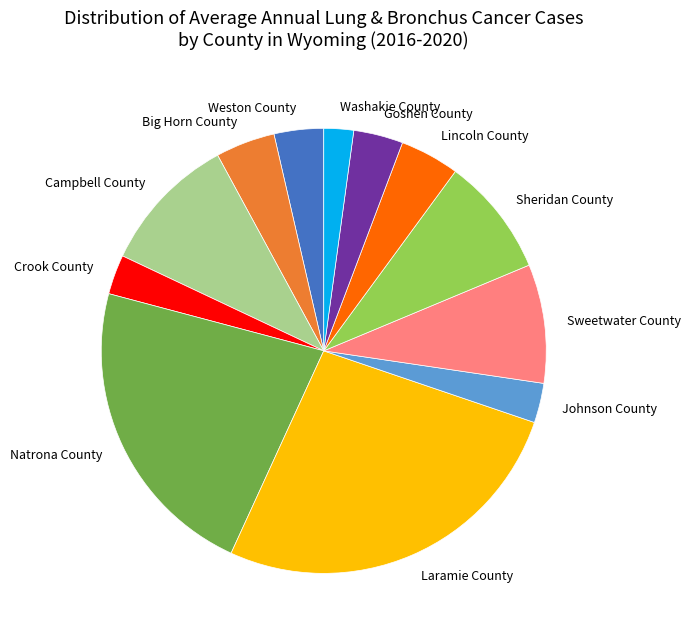

True or false: Big Horn County accounts for 4% of the total.

True